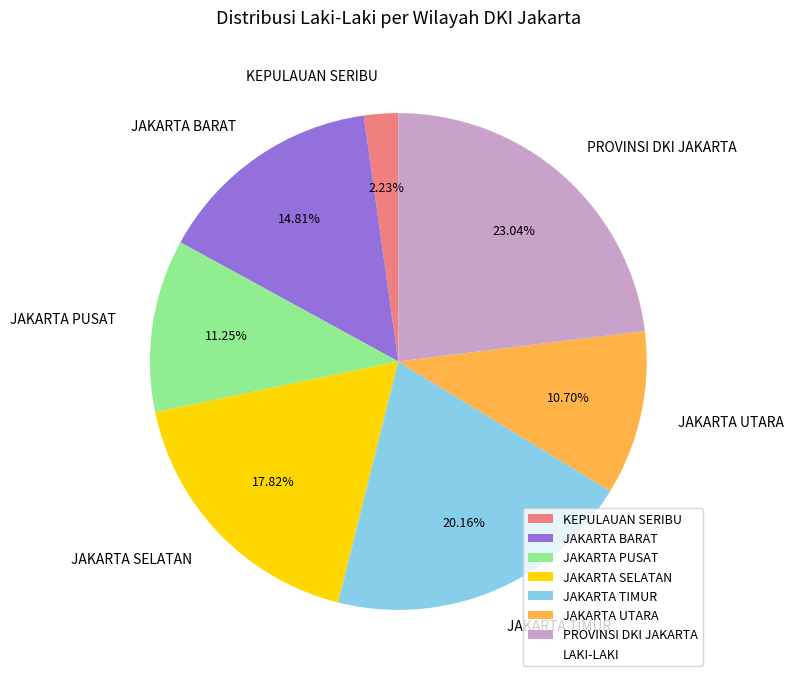

Approximately how many times larger is the value at JAKARTA BARAT compared to JAKARTA TIMUR?

0.7